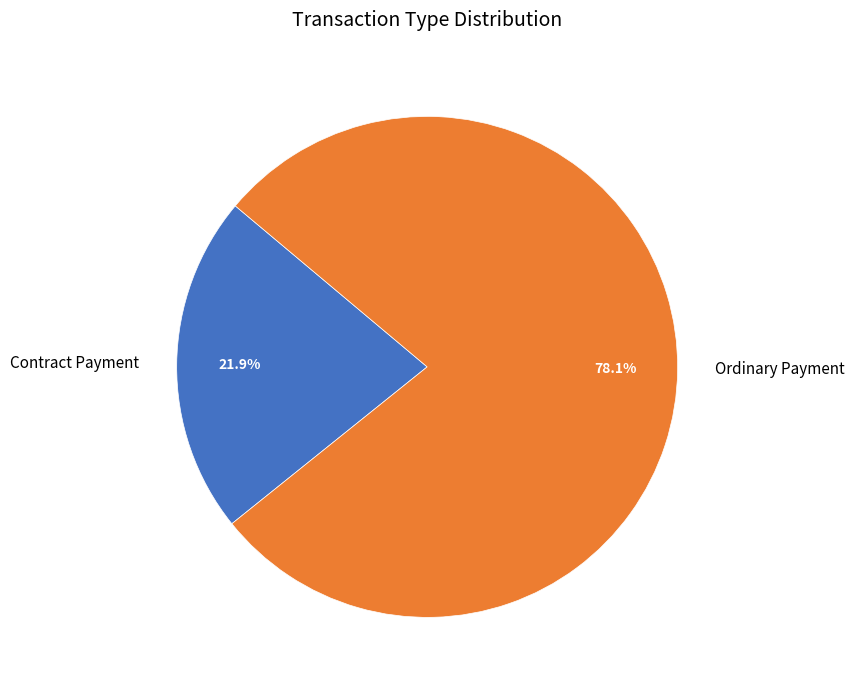

What percentage is the Contract Payment slice, to the nearest percent?

22%